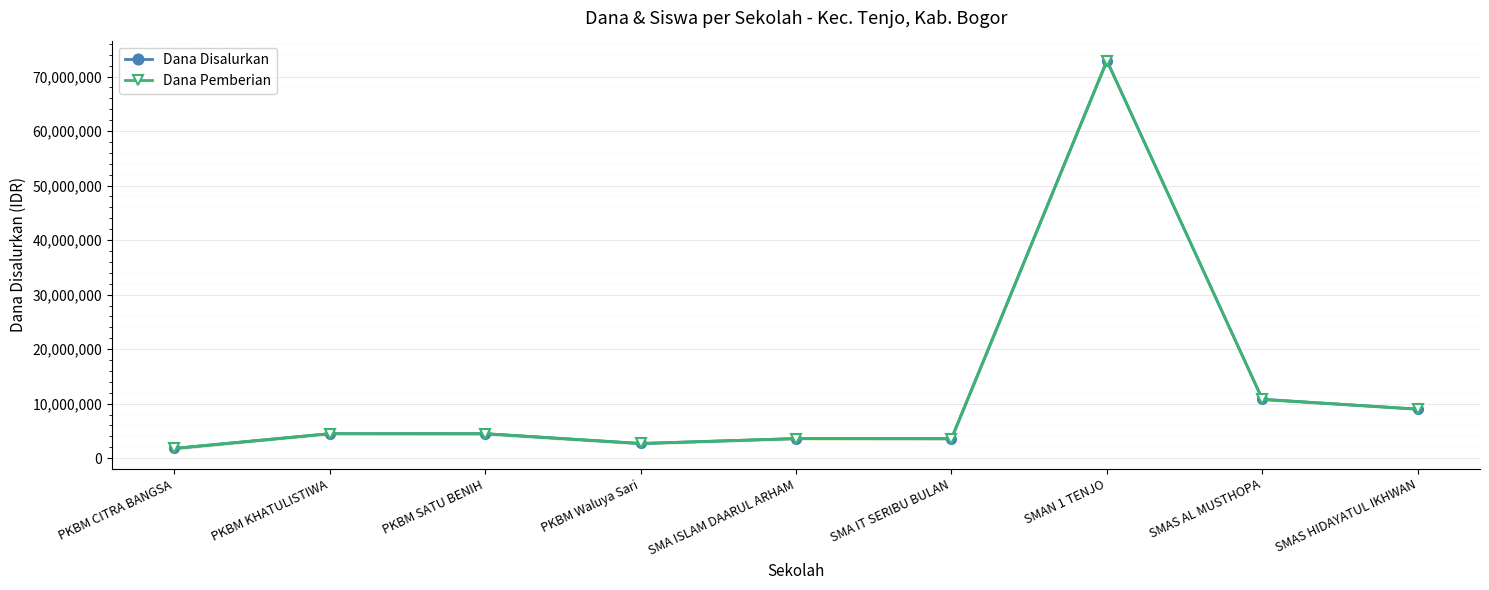

The Dana Disalurkan series shows 1092493 at PKBM Waluya Sari. True or false?

False